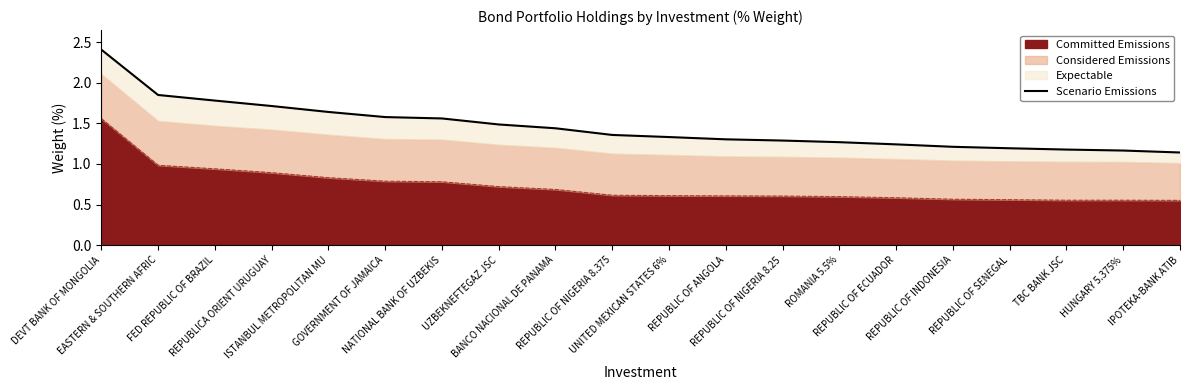

What is the label of the 15th point from the right?

GOVERNMENT OF JAMAICA